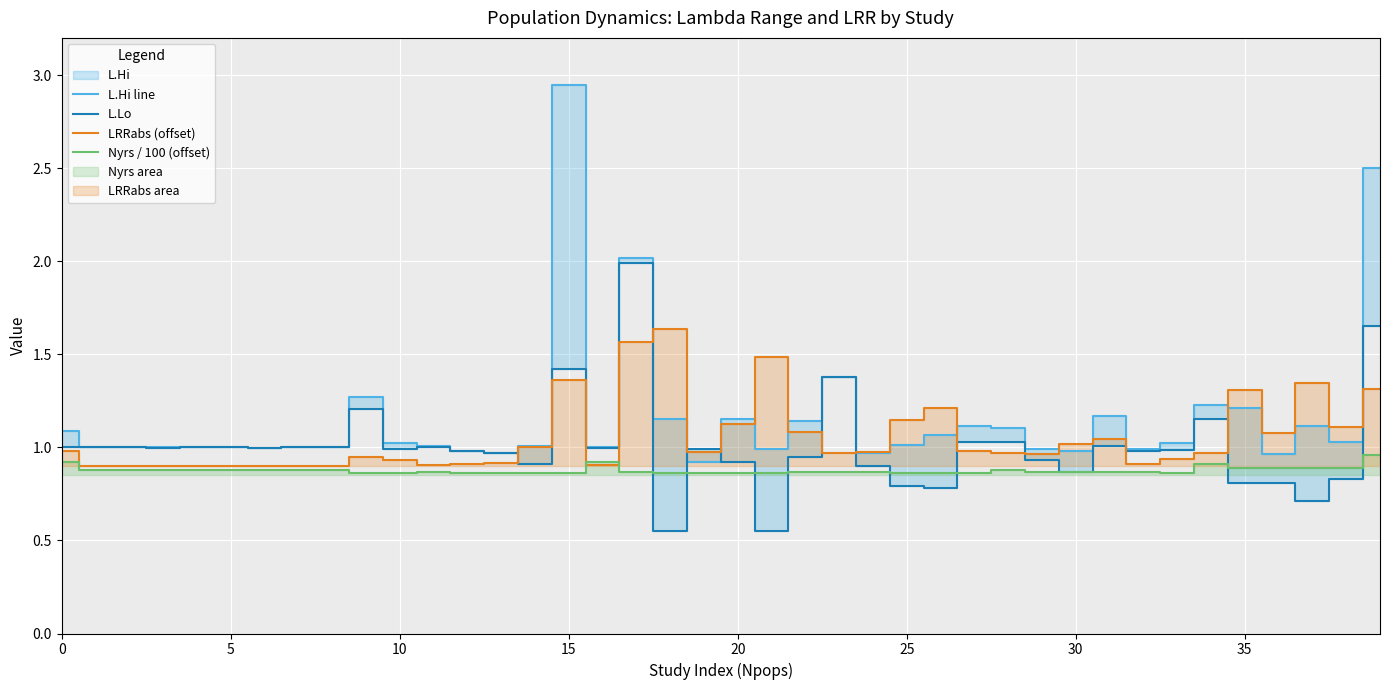

Read the Nyrs / 100 (offset) value at 0.

0.9